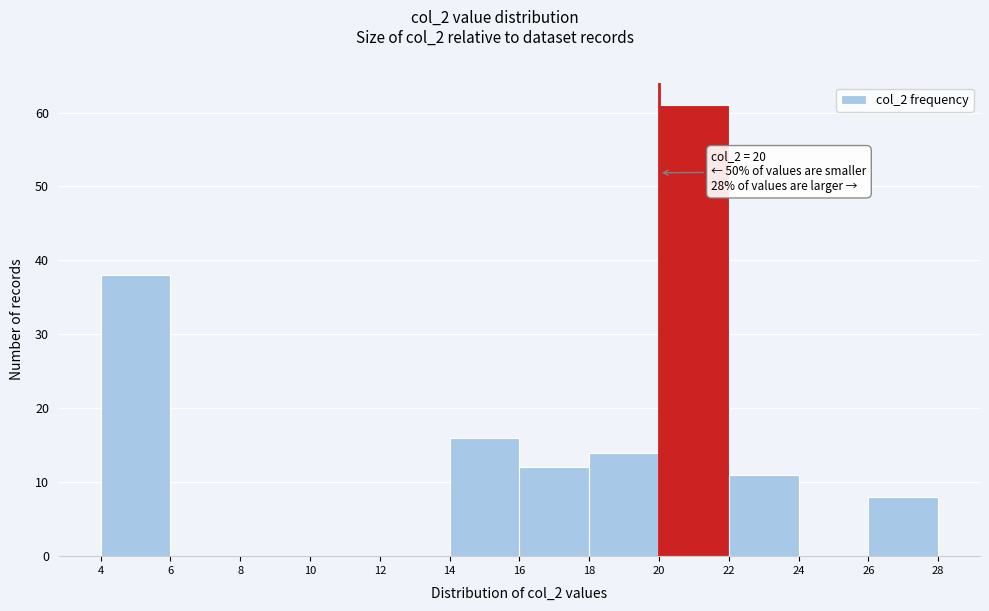

Which range on the x-axis has the tallest bar?

20 to 22